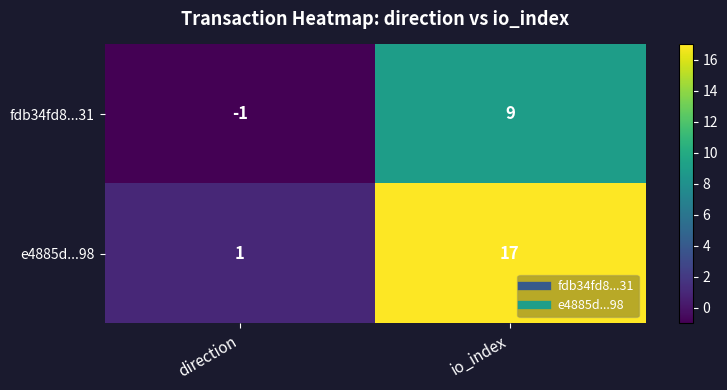

At which category is the sum across all series the highest?

io_index